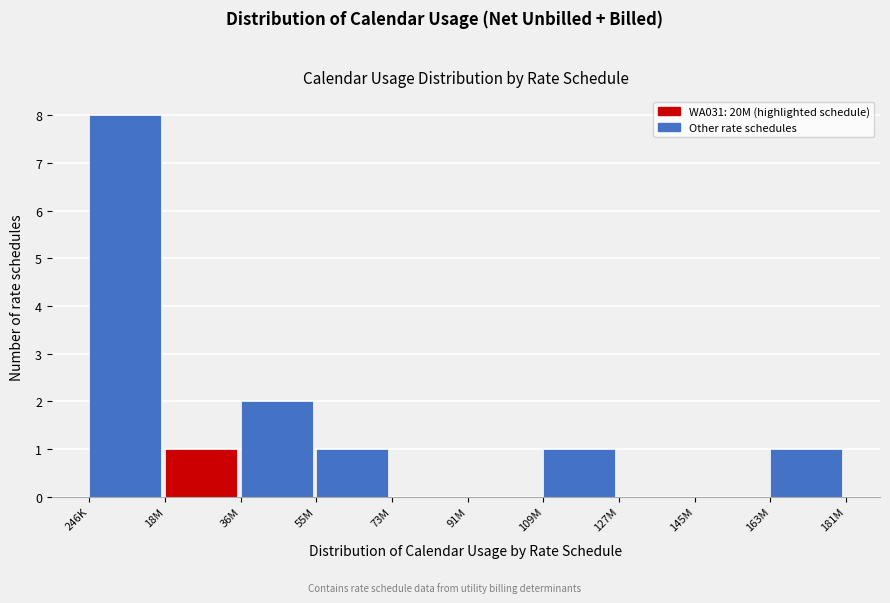

Reading left to right, list all the values displayed in this chart.

246K=8	18M=1	36M=2	55M=1	73M=0	91M=0	109M=1	127M=0	145M=0	163M=1